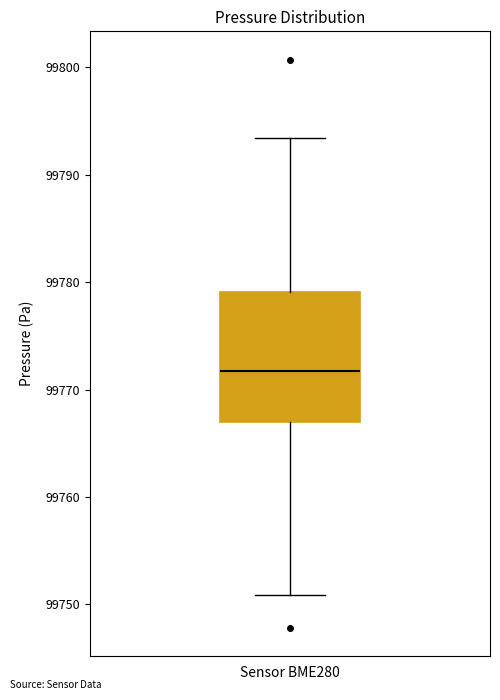

Transcribe this box plot: give where the median line is, the range the box spans, and where the two whiskers end, as read against the y-axis. The values are not printed on the chart, so give them approximately, as read against the axis.

median 99772, box 99767 to 99779, whiskers 99751 to 99793